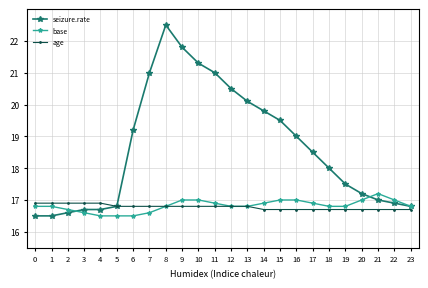

Rank the series by their maximum value, from highest to lowest.

seizure.rate, base, age